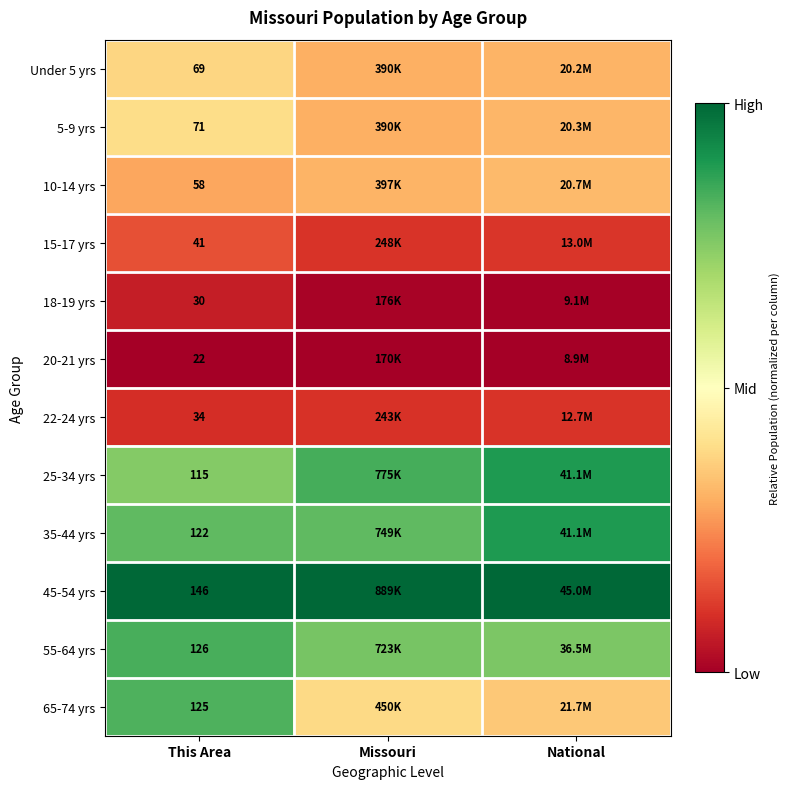

Where is 22-24 yrs nearest to the value 0?

This Area